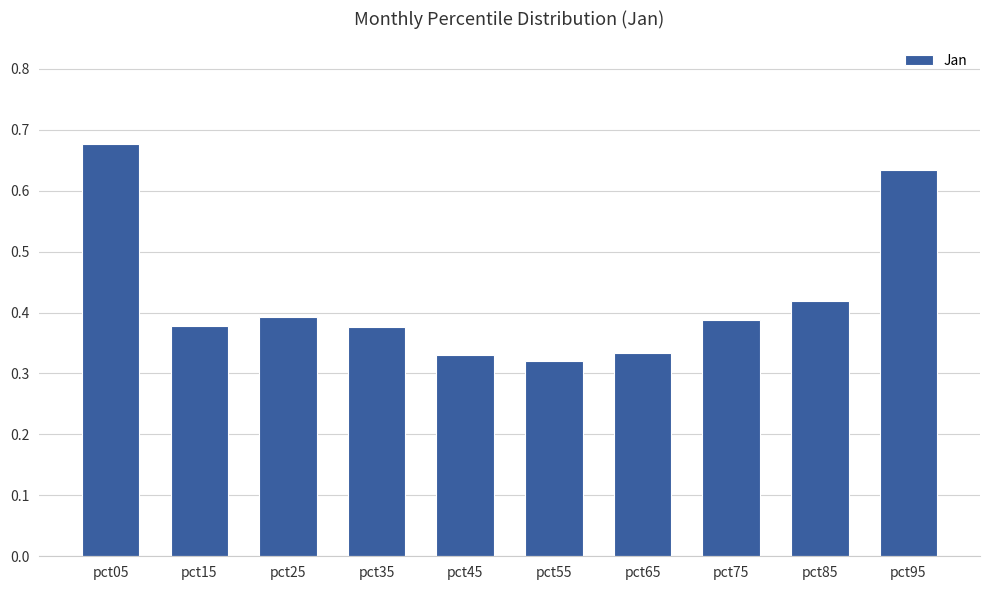

What is the sum of all values?

4.2